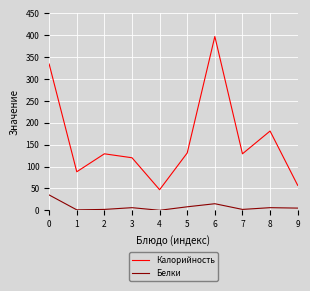

Is the value of Калорийность at 6 greater than the value of Белки at 6?

Yes